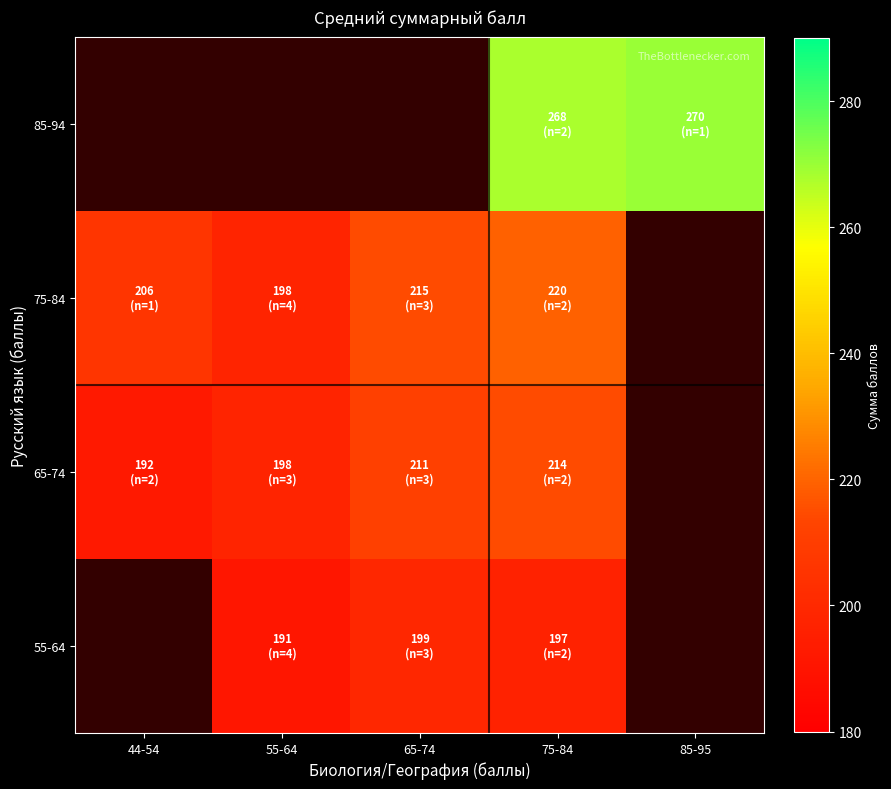

How many data points in 75-84 are above 214?

2